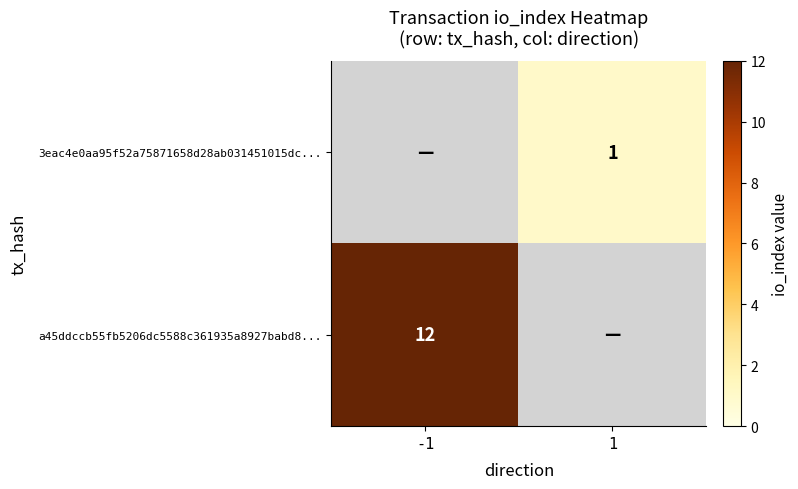

How many series are shown in this chart?

2